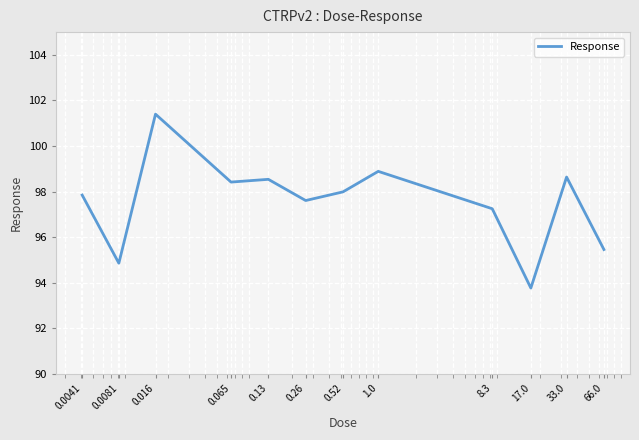

What is the minimum value shown in the chart?

93.8